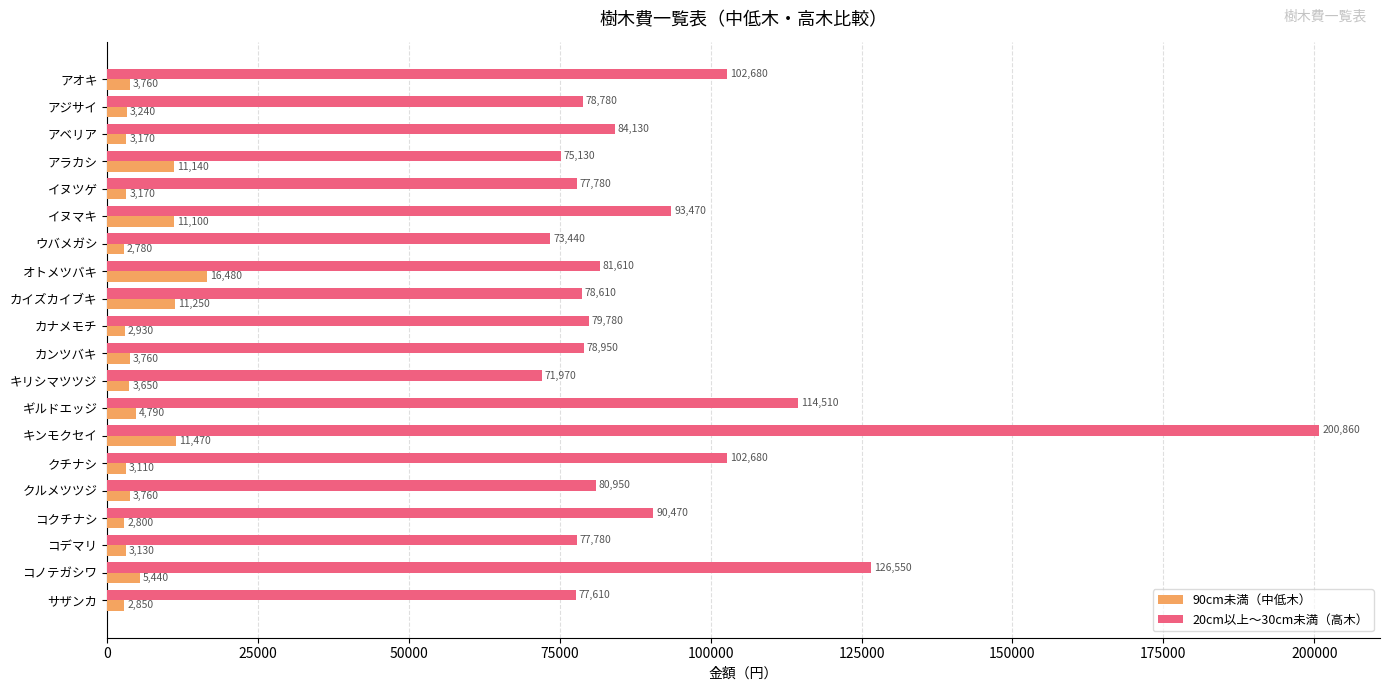

What is the greatest value displayed?

200860